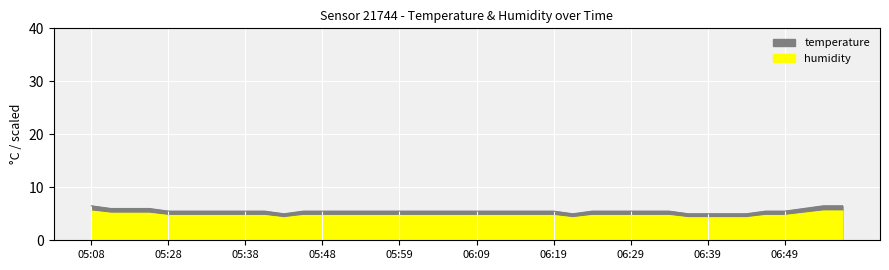

What is the label of the 39th point from the left?

06:54